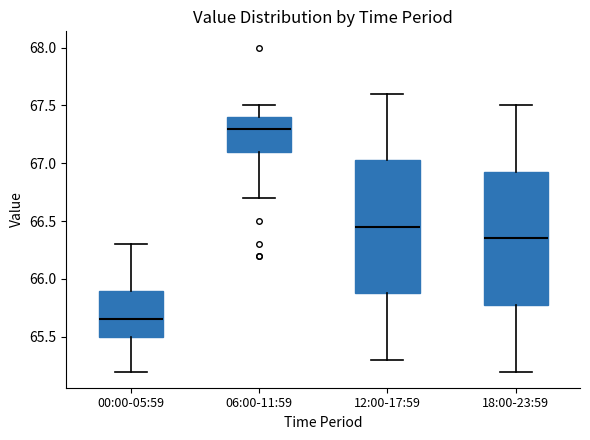

Which box has the highest median line?

06:00-11:59